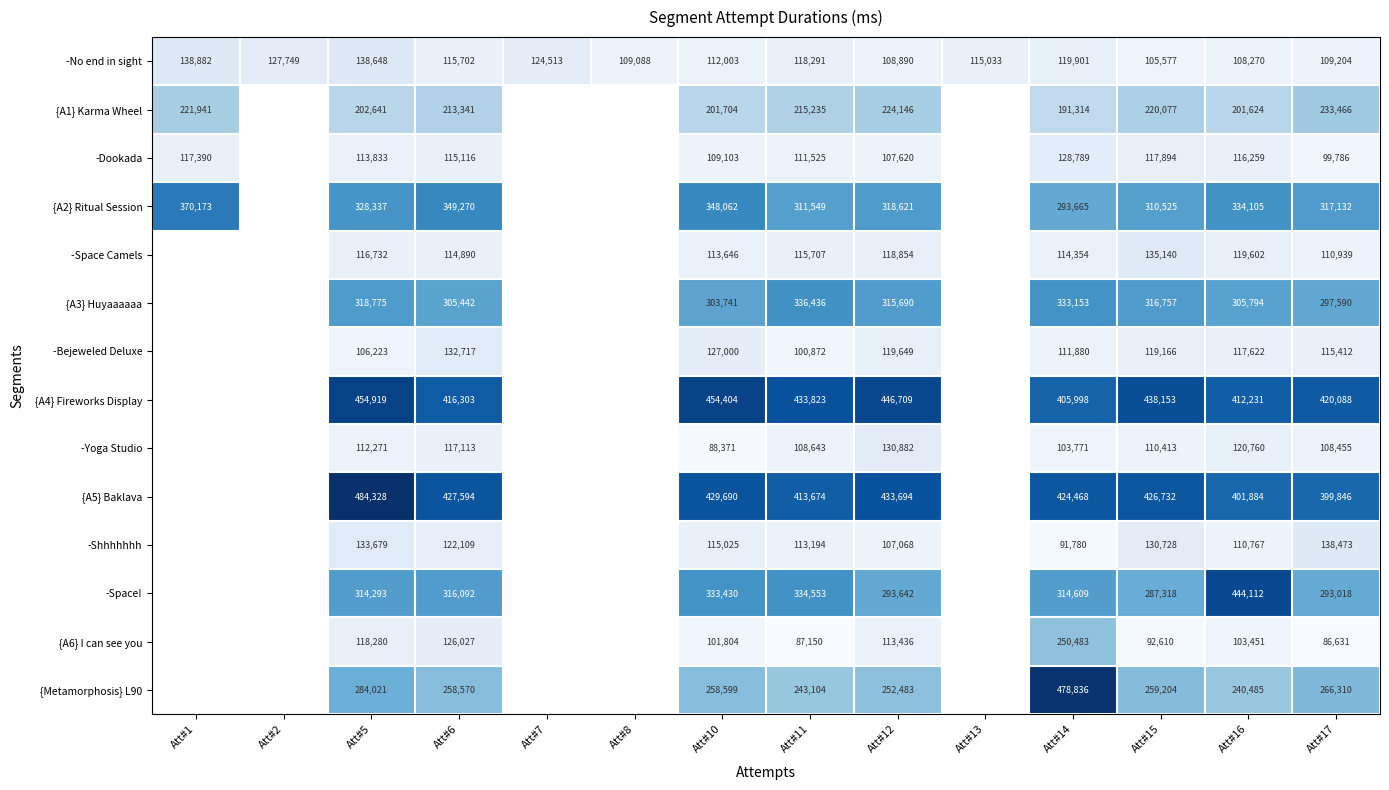

The {A2} Ritual Session series shows 585076 at Att#6. True or false?

False